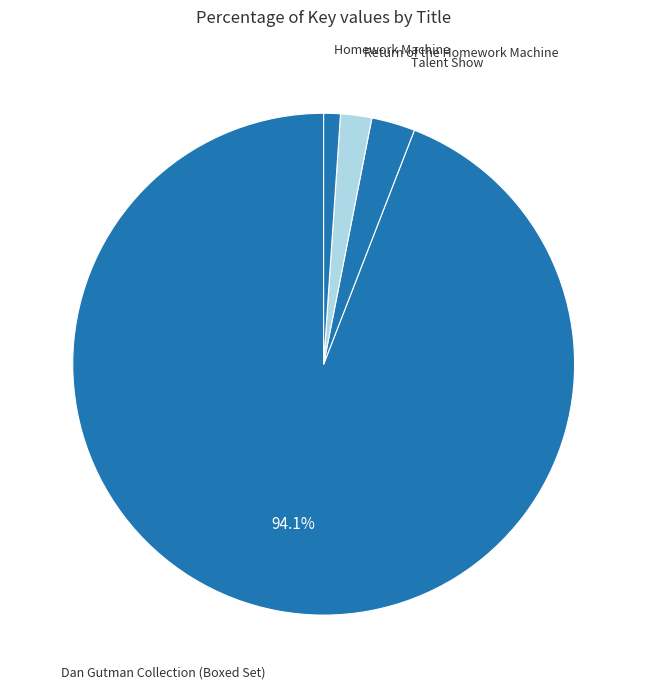

What is the smallest slice in the pie chart?

Homework Machine